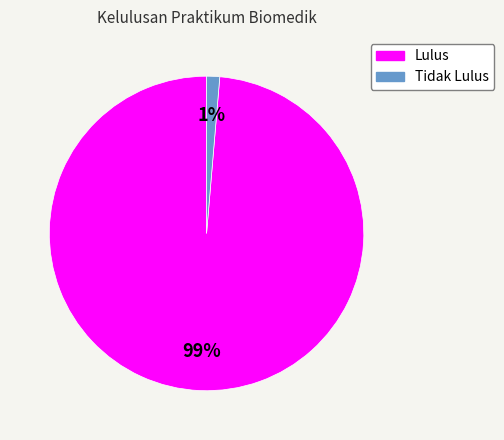

How many segments does this pie chart have?

2